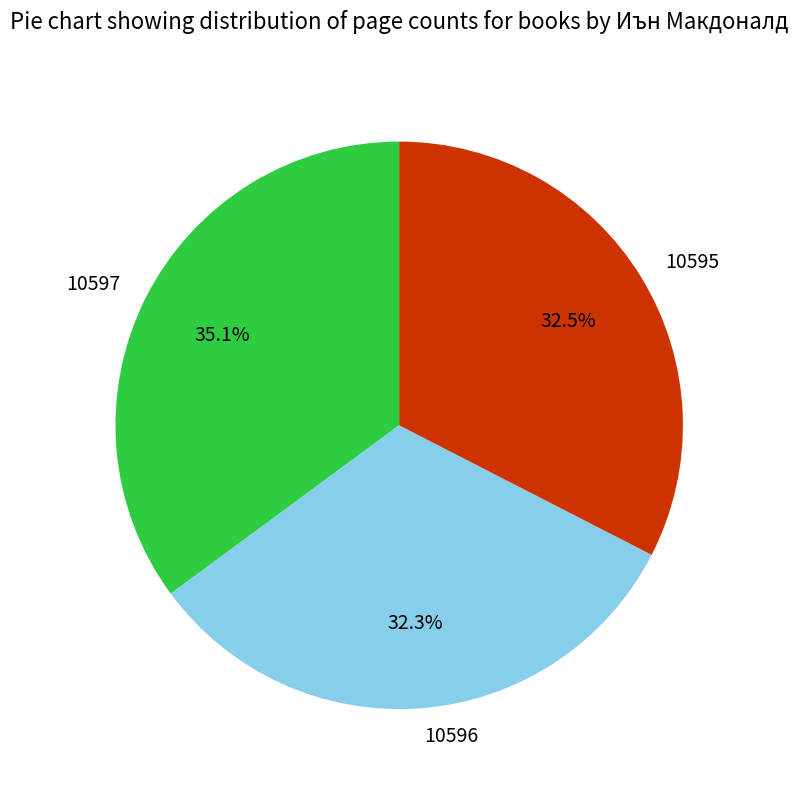

What is the ratio of the value at 10595 to the value at 10596?

1.0